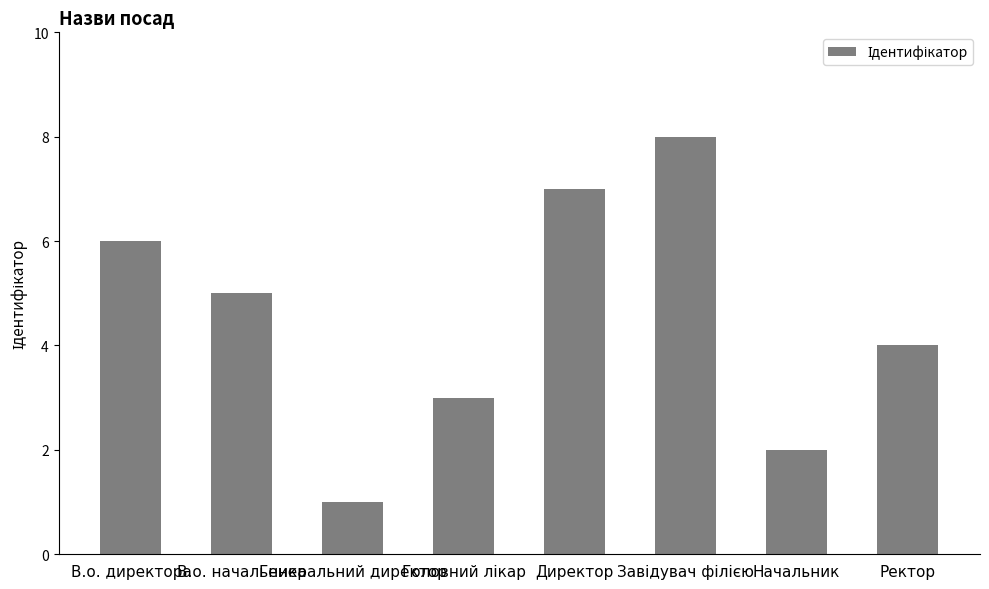

What is the sum of all values?

36